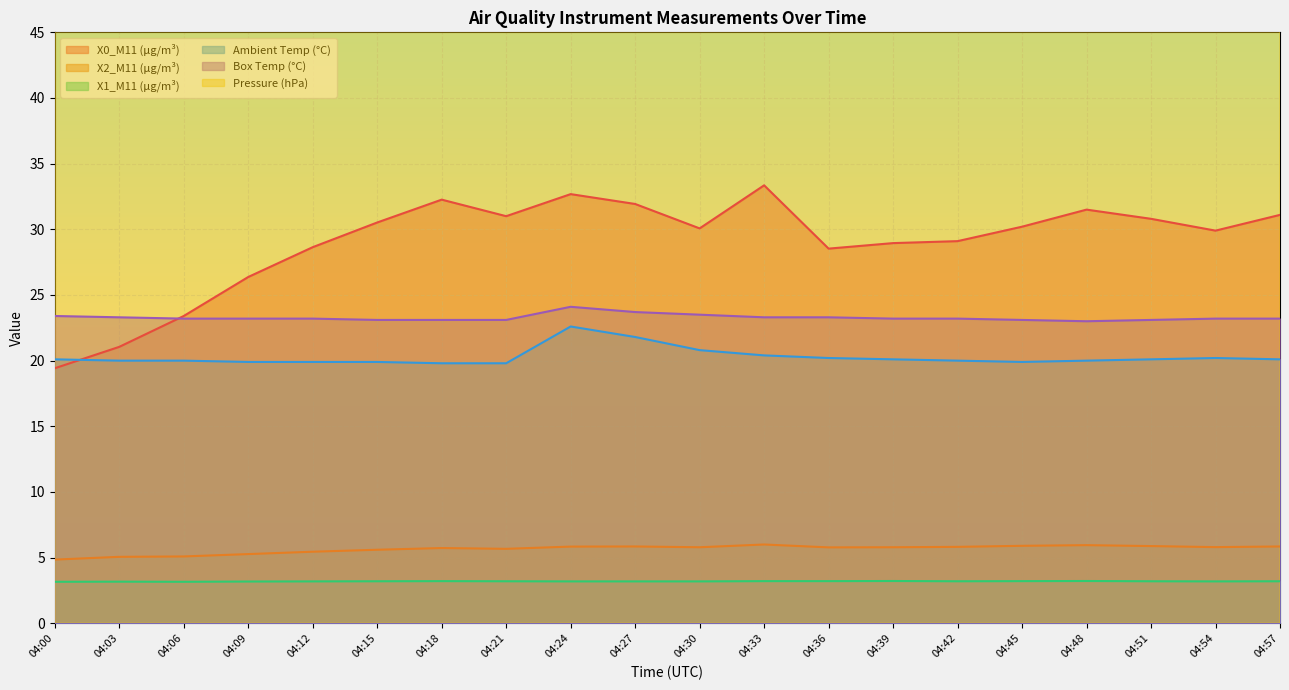

True or false: Pressure (hPa) and Ambient Temp (°C) cross at least once.

False